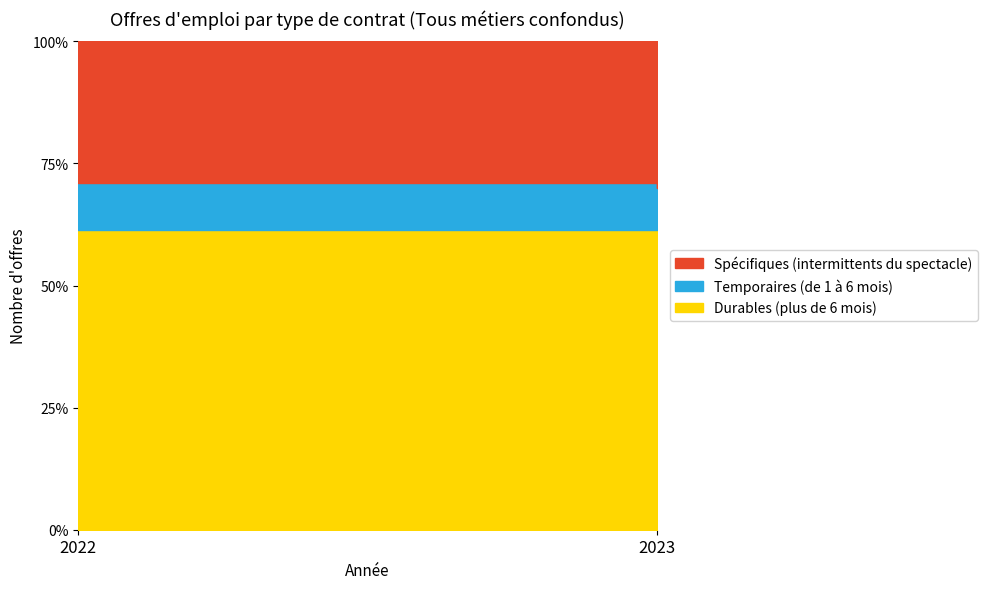

The value of Spécifiques (intermittents du spectacle) at 2023 is 53868. True or false?

False